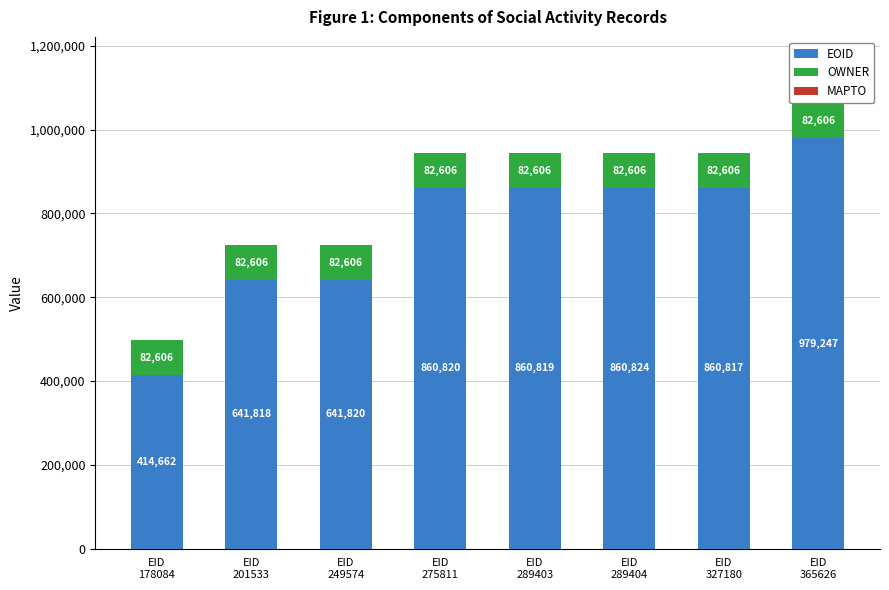

What is the value of the EOID bar at the 7th from the left?

860817